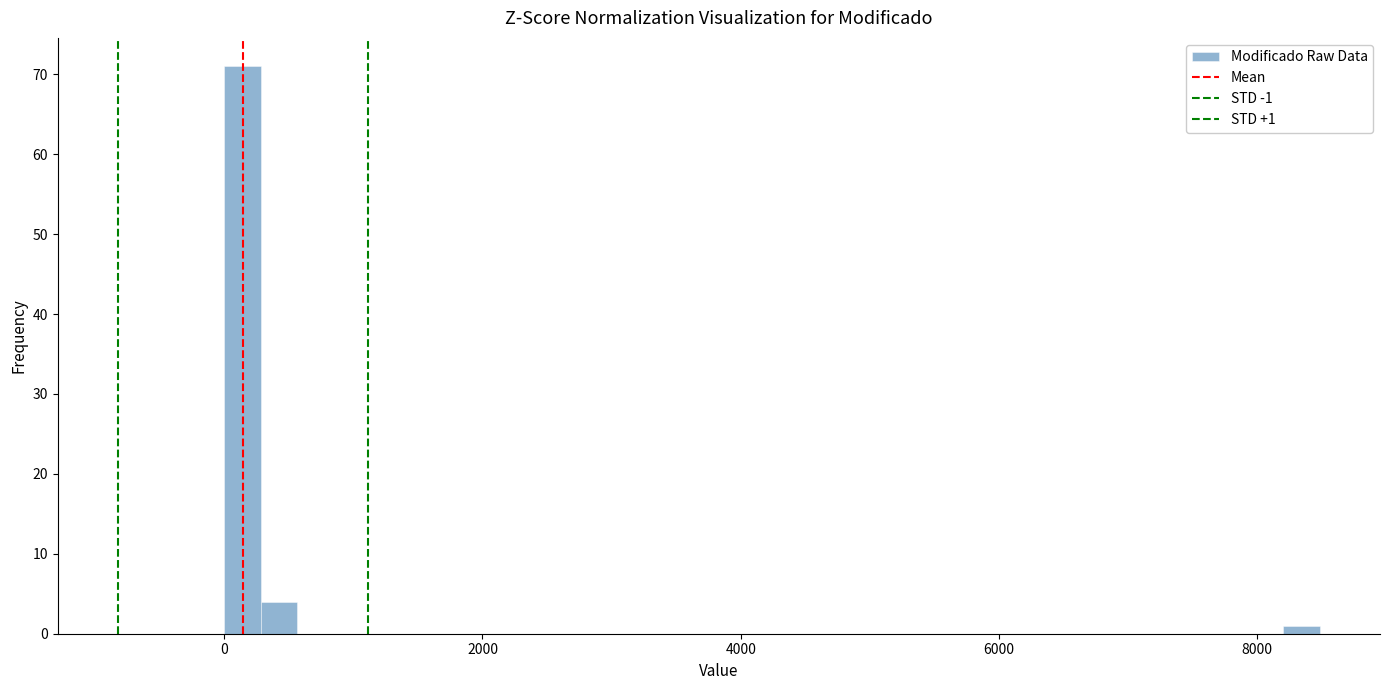

Read against the x-axis, roughly where is the centre of the tallest bar?

200